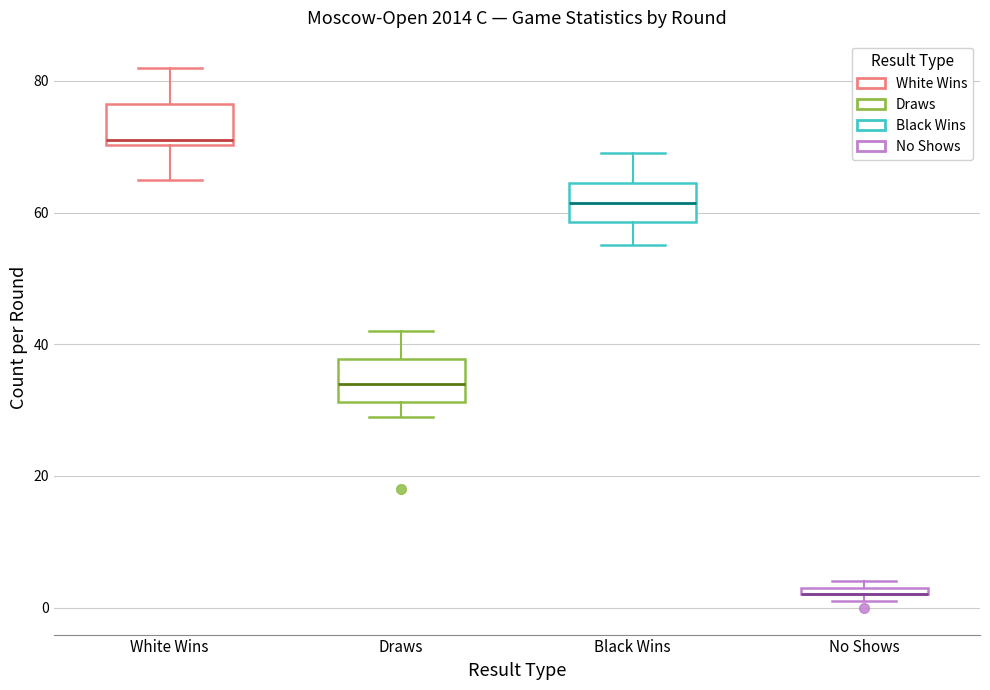

Where does the upper whisker of the box for Draws end on the y-axis? The values are not printed on the chart, so give them approximately, as read against the axis.

42